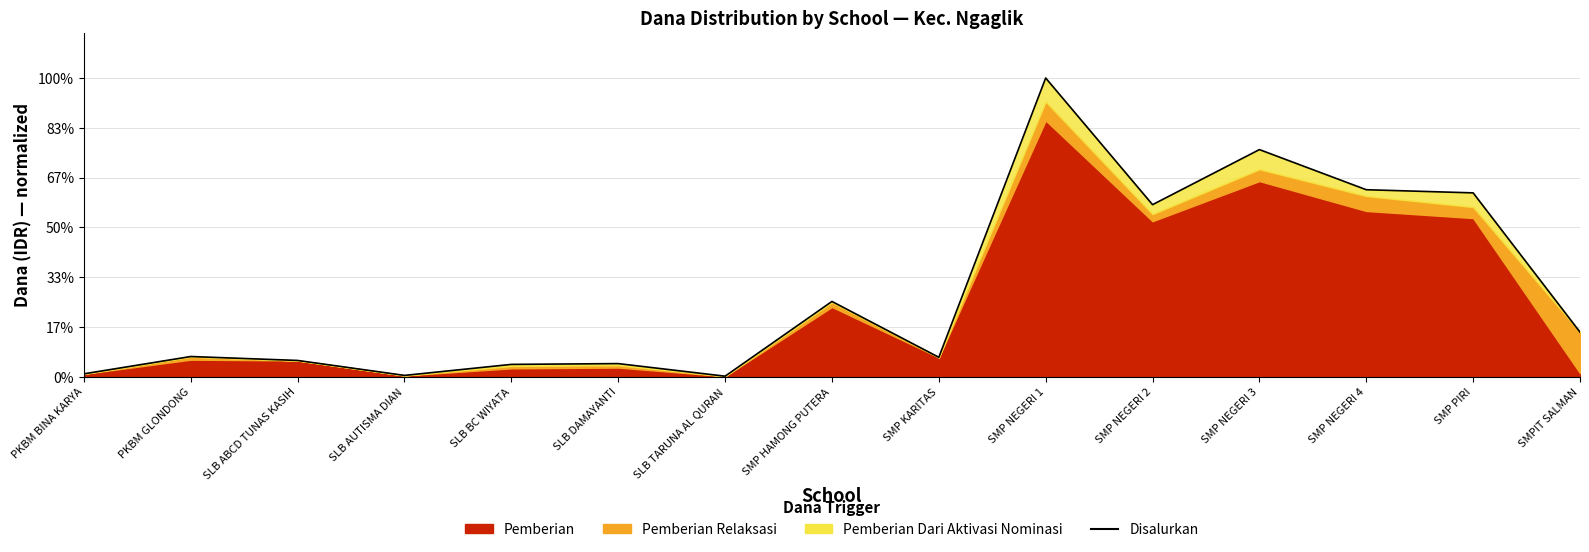

The value at SLB BC WIYATA is 10441058. True or false?

False